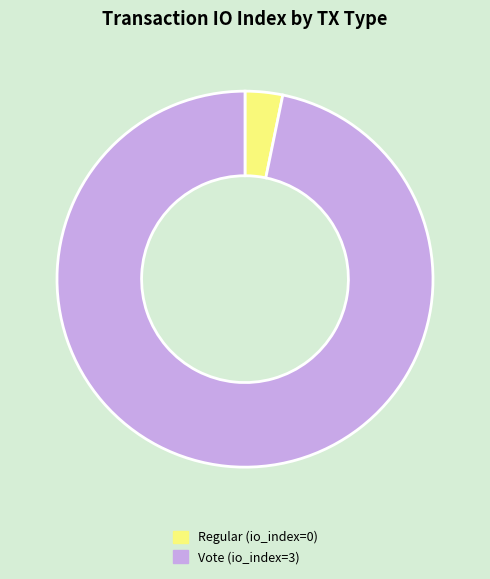

Is it true that Regular (io_index=0) is 3% of the pie?

True